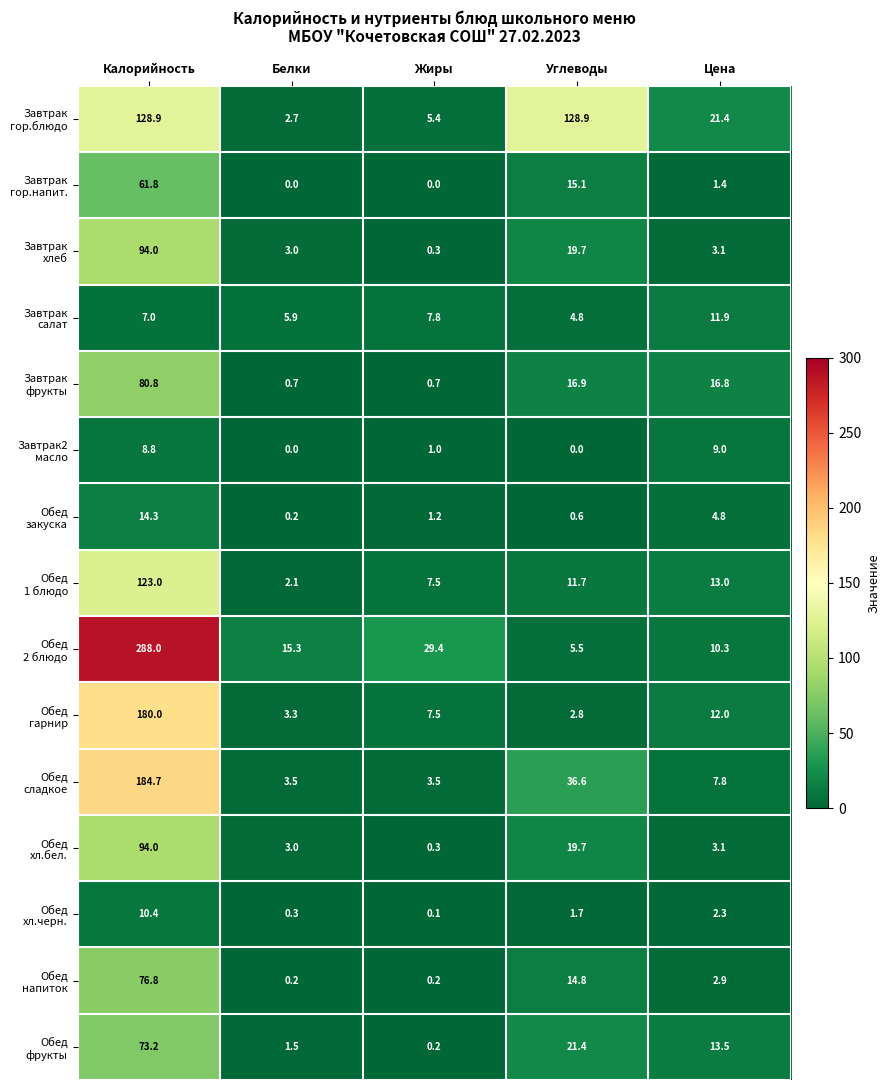

What is the total value across all series at Углеводы?

300.2